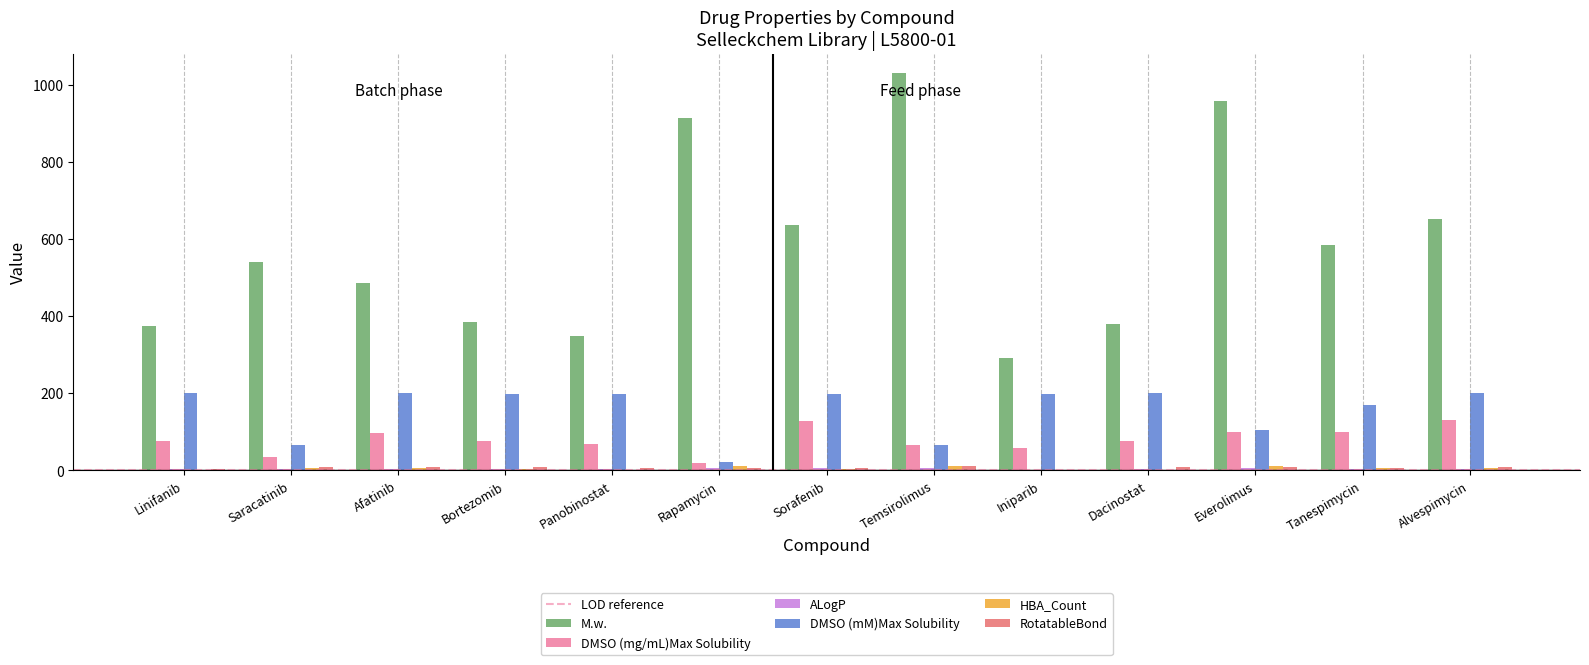

Between Saracatinib and Afatinib, which series saw the biggest shift?

DMSO (mM)Max Solubility